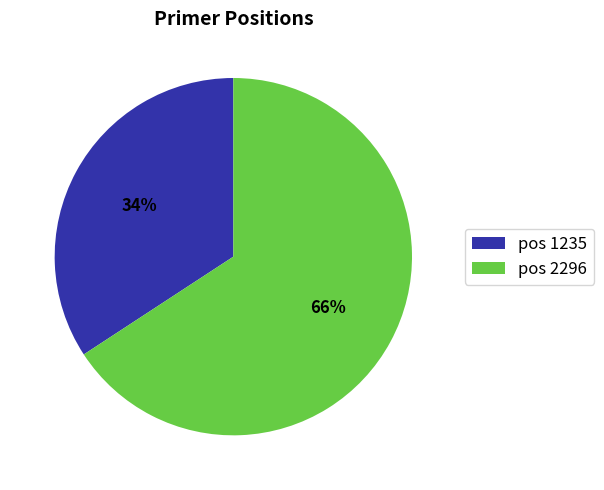

How many slices are in this pie chart?

2